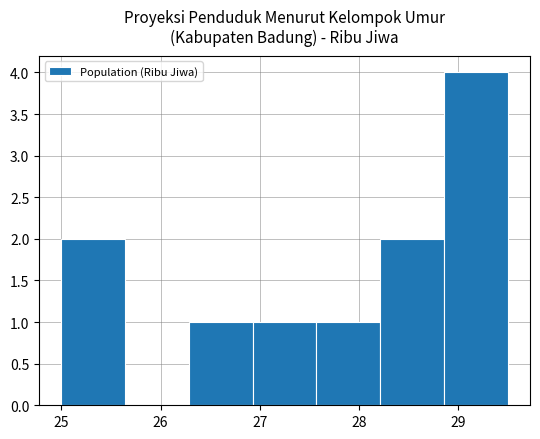

Which range on the x-axis has the tallest bar?

28.9 to 29.5